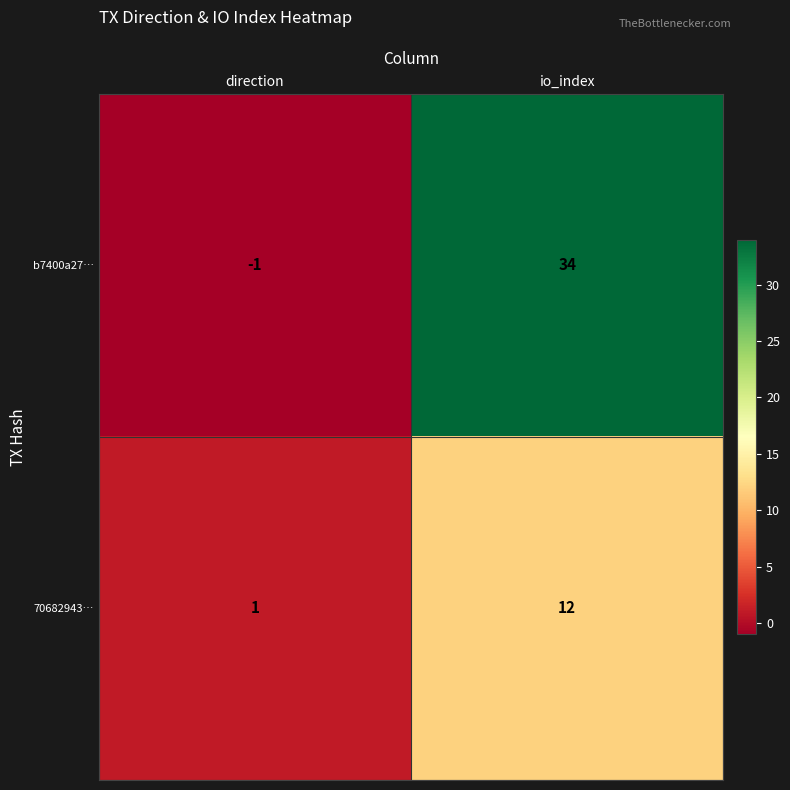

At which label is b7400a27… closest to 16?

direction